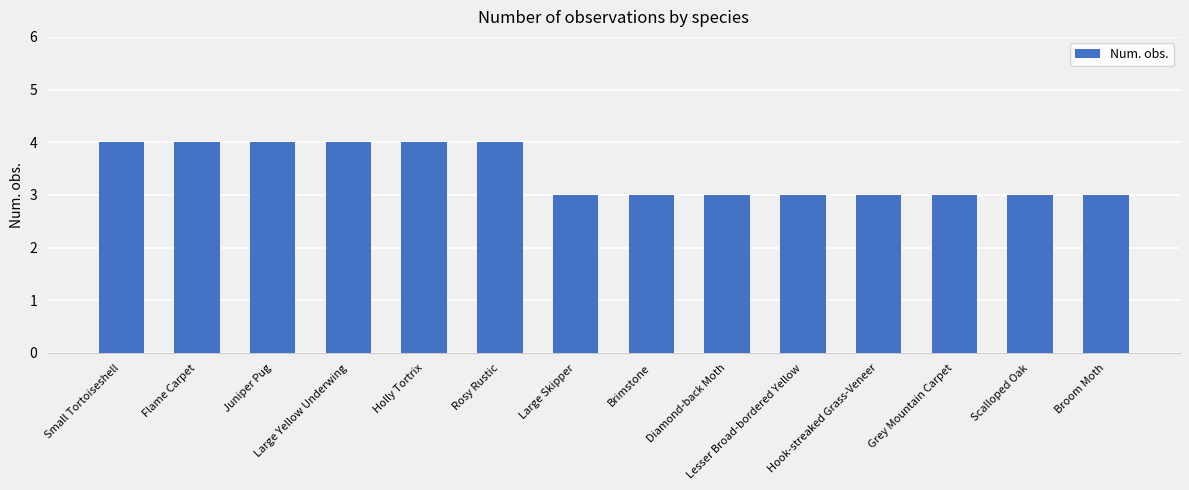

What is the label of the 8th bar from the right?

Large Skipper